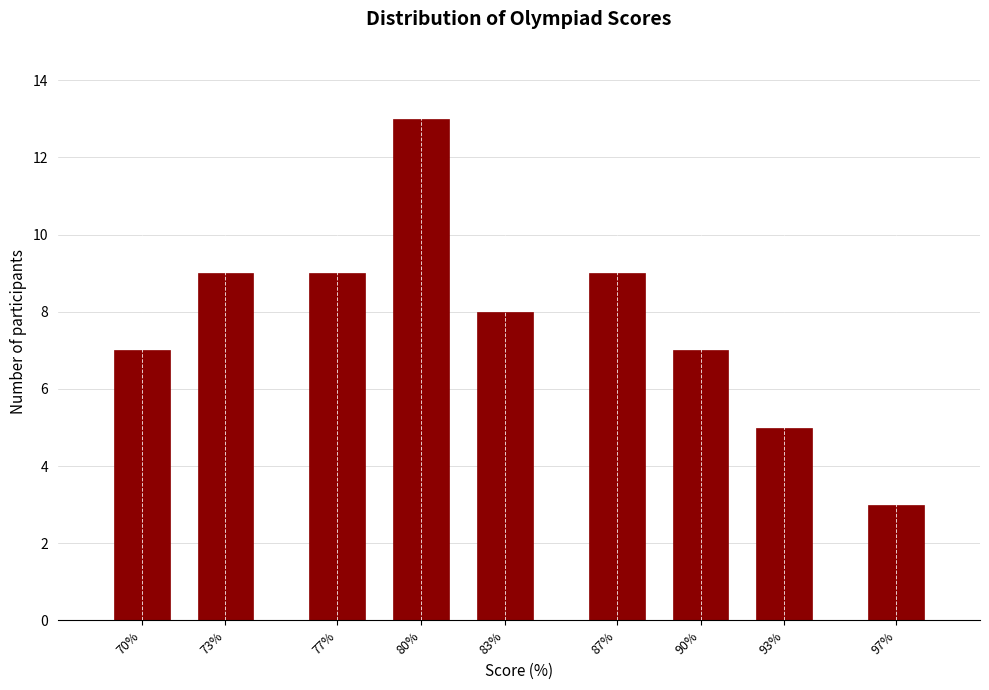

Reading left to right, extract all data points from this chart.

70%=7	73%=9	77%=9	80%=13	83%=8	87%=9	90%=7	93%=5	97%=3